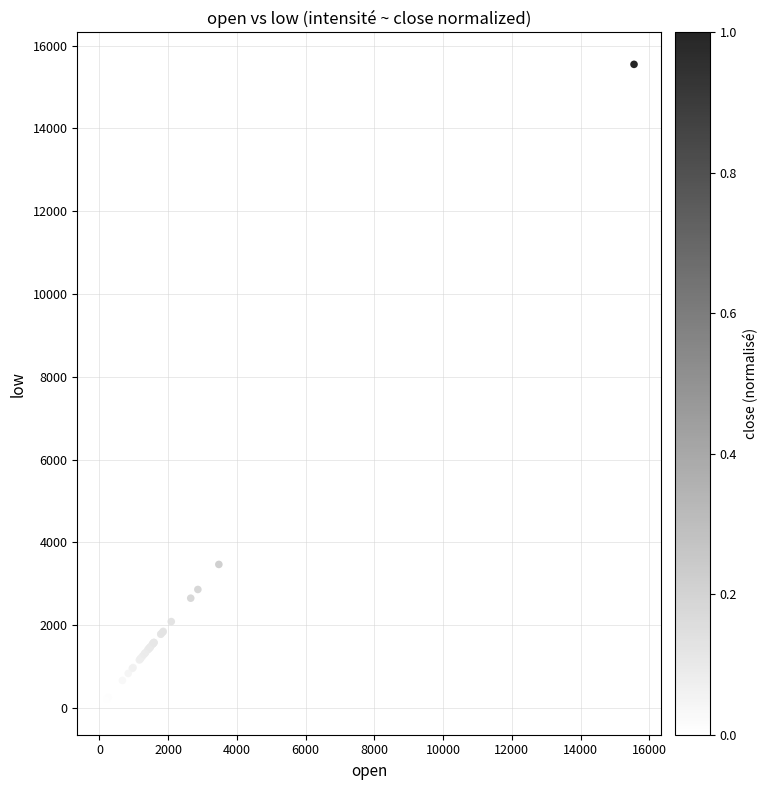

What Y value in the scatter plot is closest to 7836?

3468.2